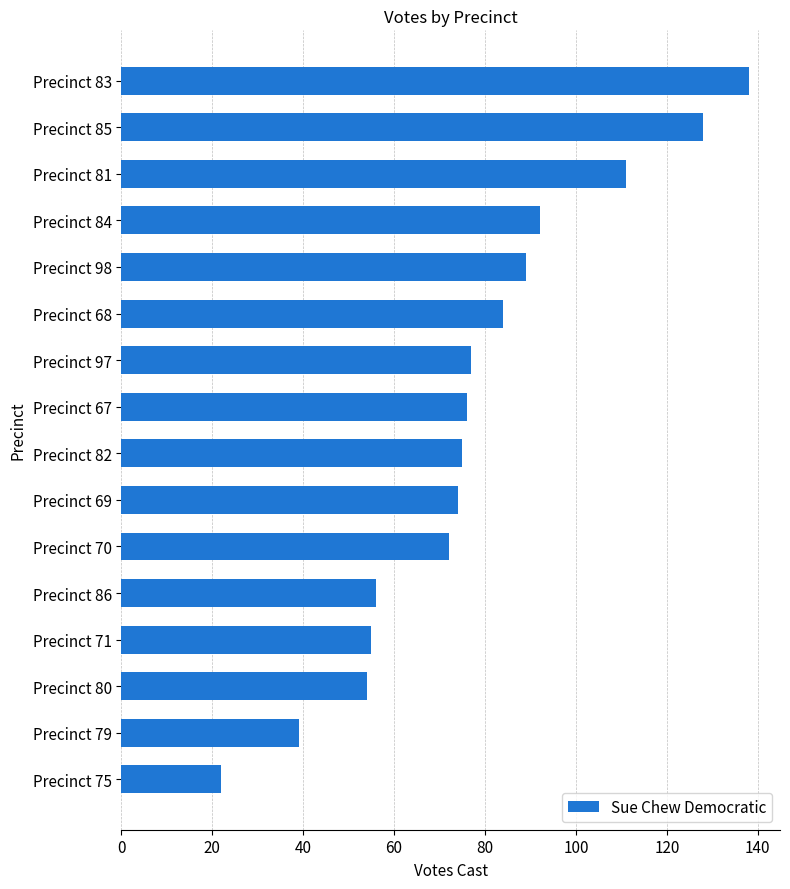

What is the difference between the second highest and minimum values?

106